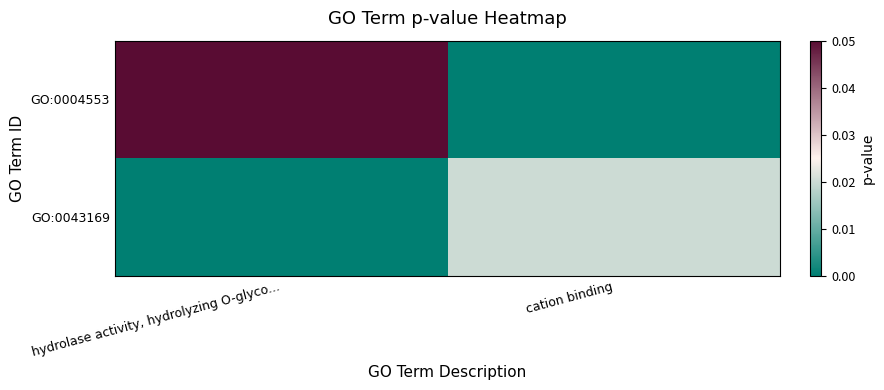

At how many categories does at least one series exceed 0?

2